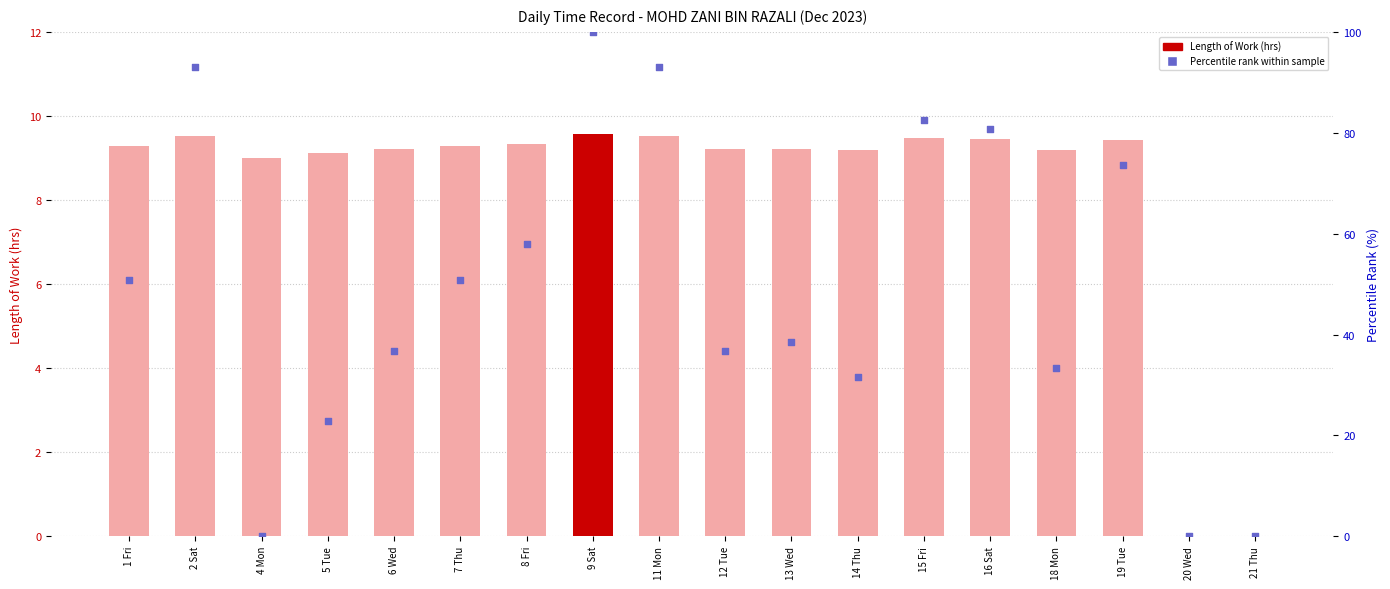

Which series has the widest spread of Y values?

Percentile rank